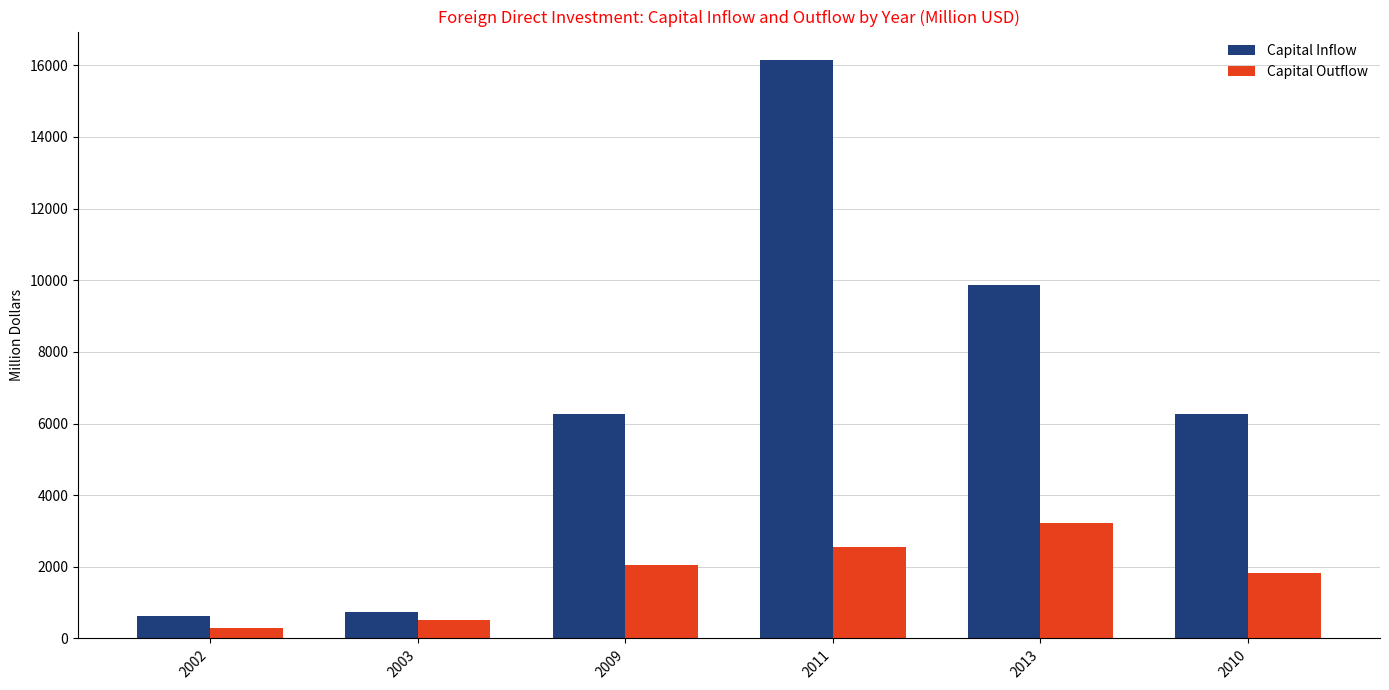

The value of Capital Outflow at 2003 is 505. True or false?

True